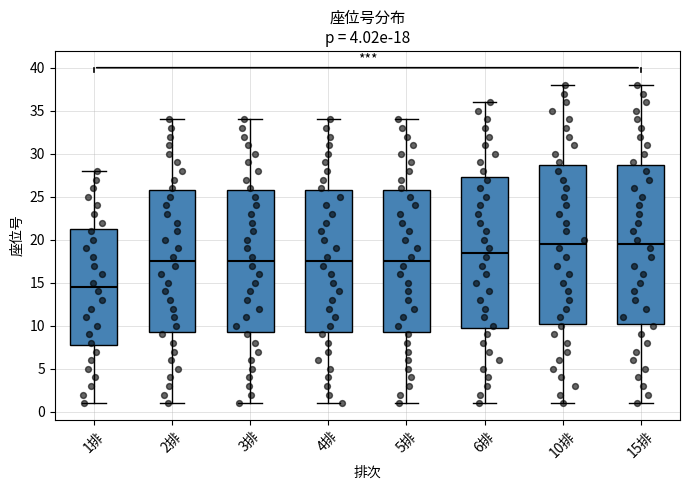

Which box has the lowest median line?

1排